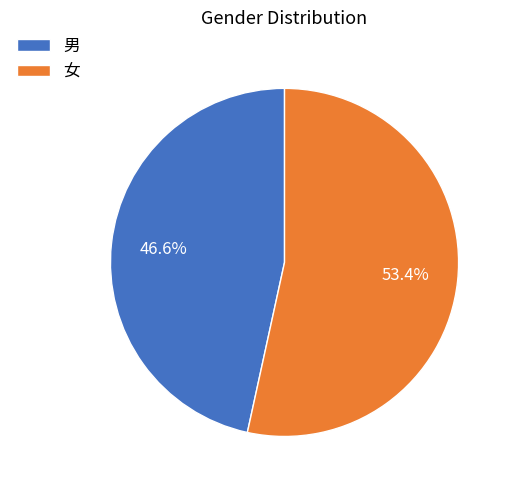

The 女 slice represents 53% of the pie. True or false?

True